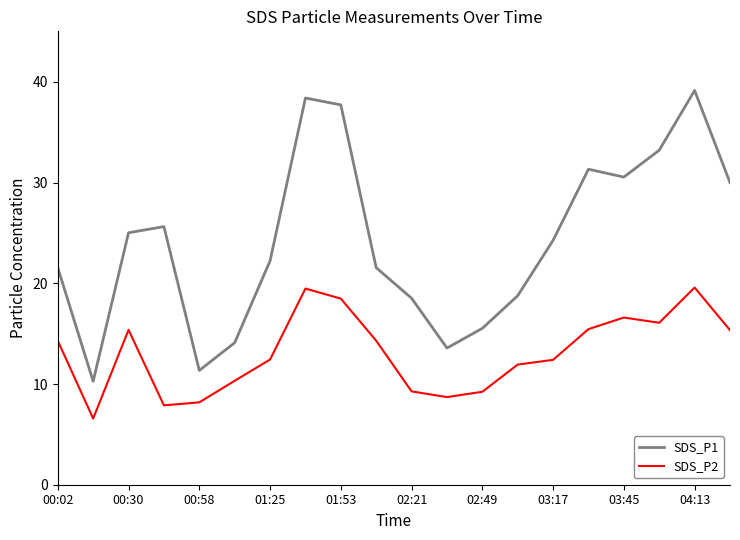

What is the lowest value of the SDS_P1 series?

10.3